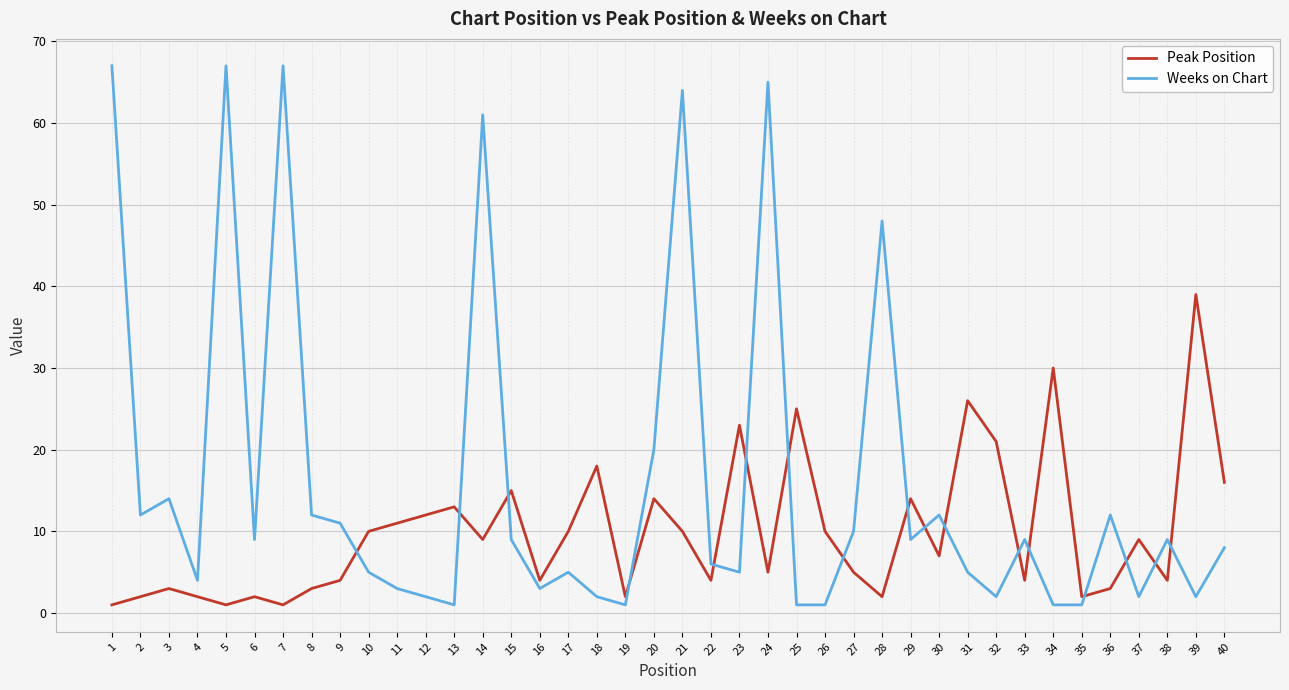

Is it true that Peak Position equals 19 at 34?

False